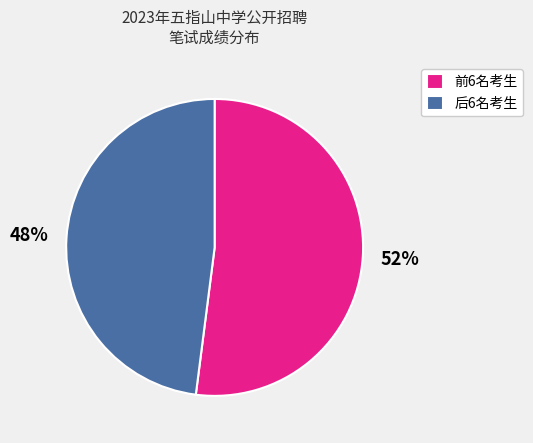

Approximately how many times larger is the value at 前6名考生 compared to 后6名考生?

1.1